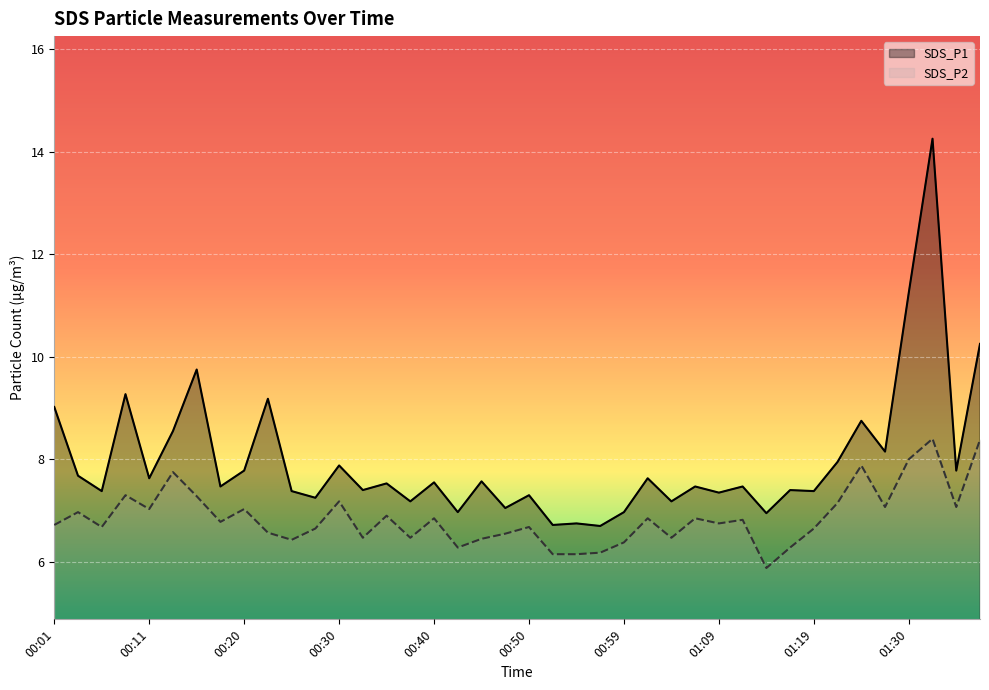

At which label is SDS_P2 closest to 7?

00:03